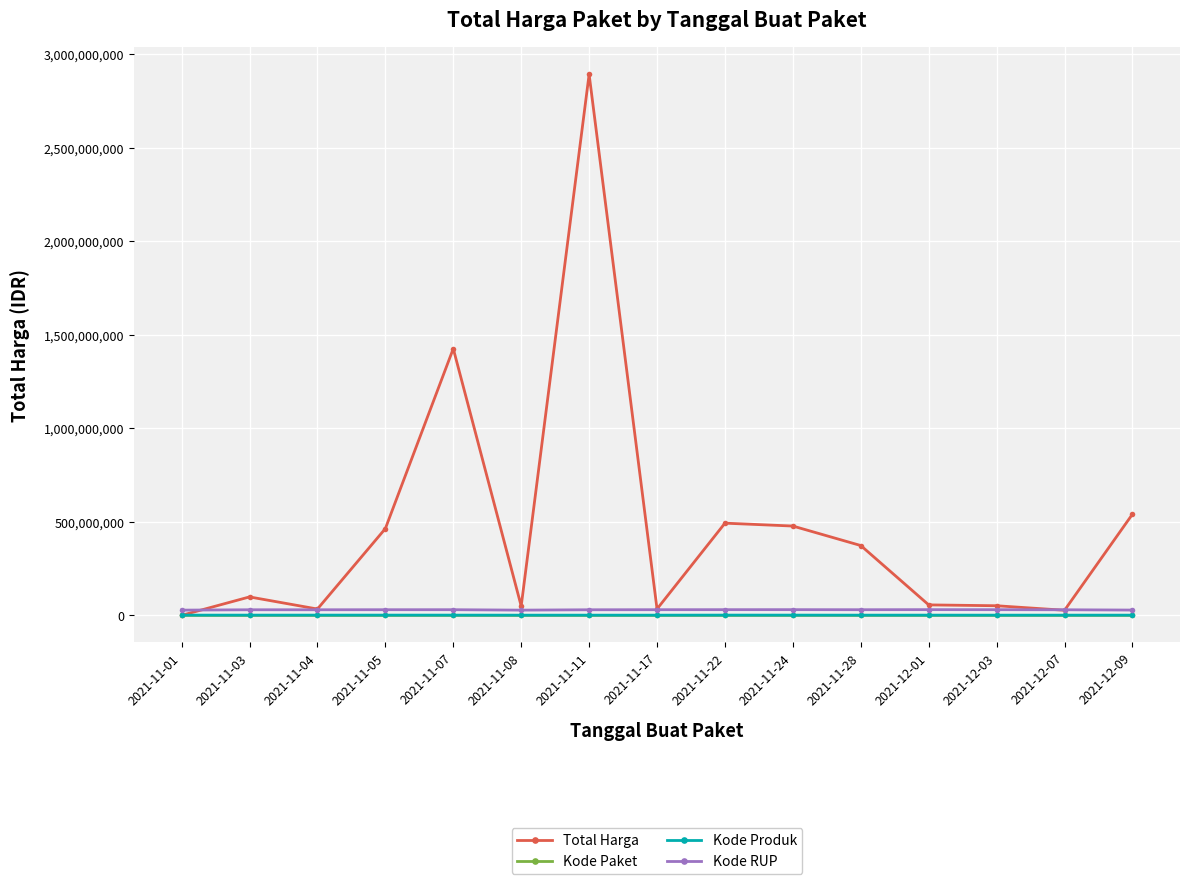

At which category does Total Harga reach its first local peak?

2021-11-03